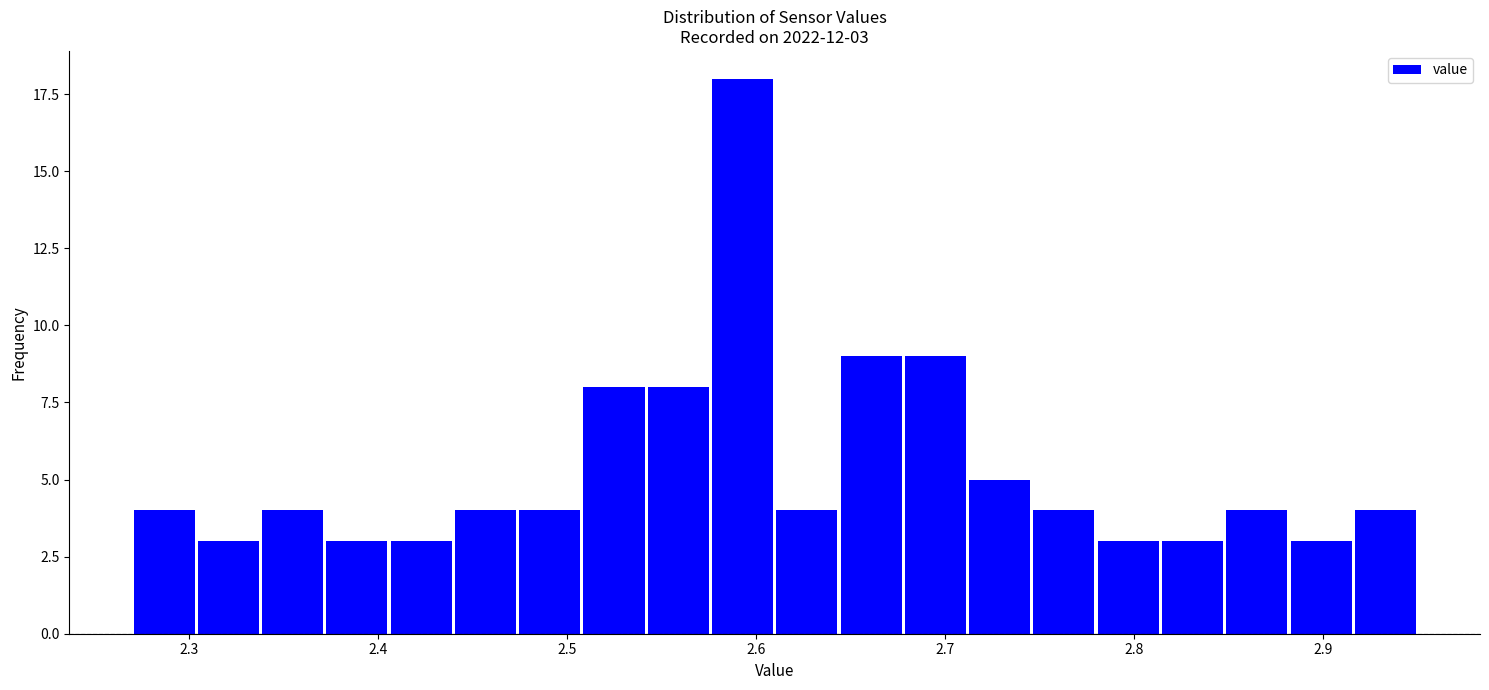

Read against the x-axis, roughly where is the centre of the tallest bar?

2.59